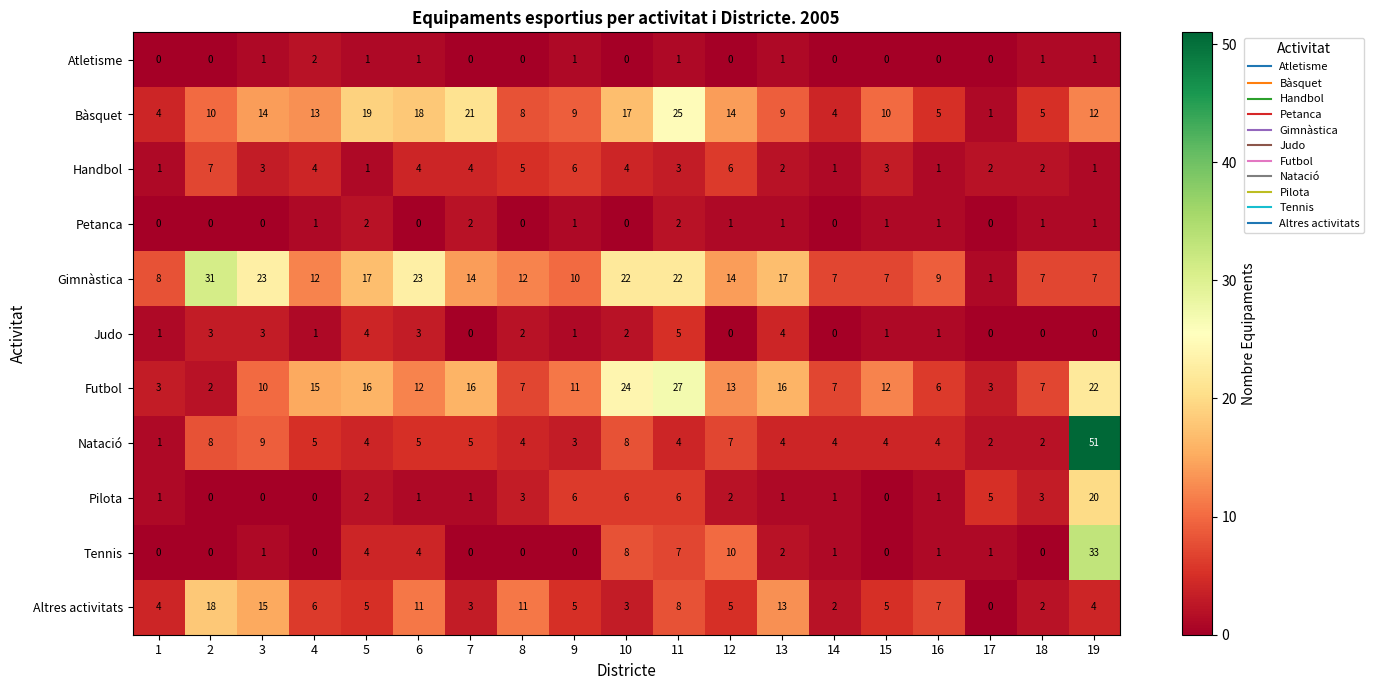

What is the greatest value displayed?

51